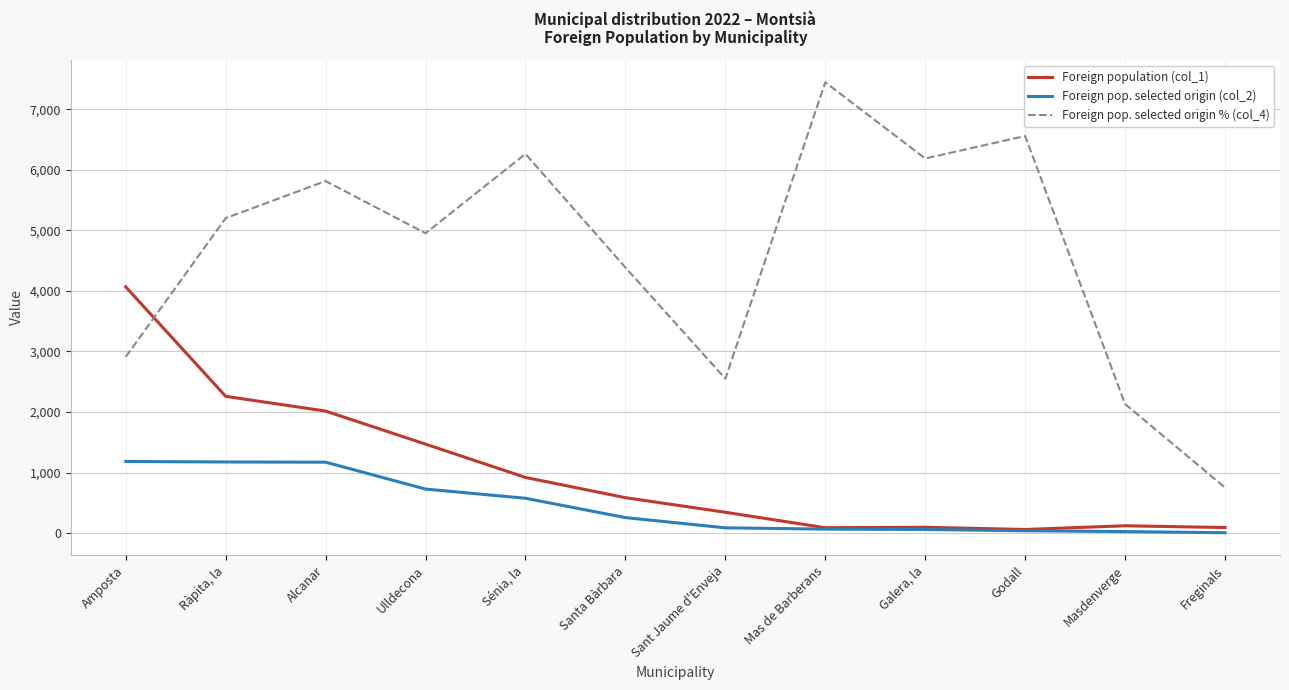

What is the smallest value displayed?

7